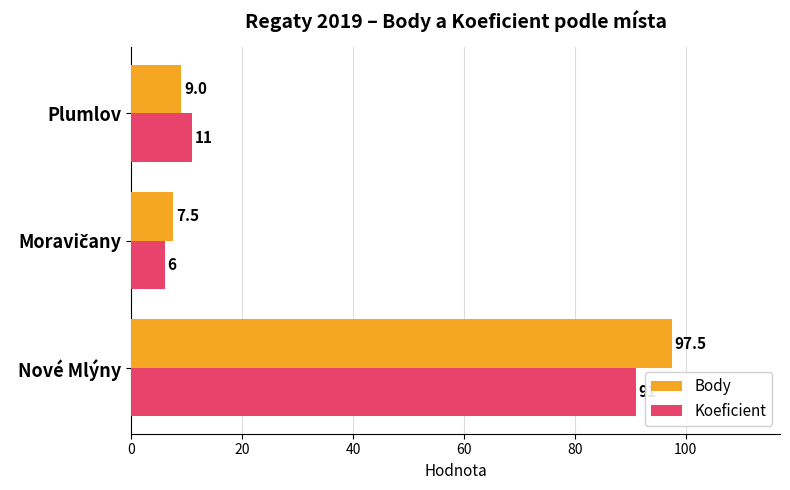

How many categories are shown in the chart?

3